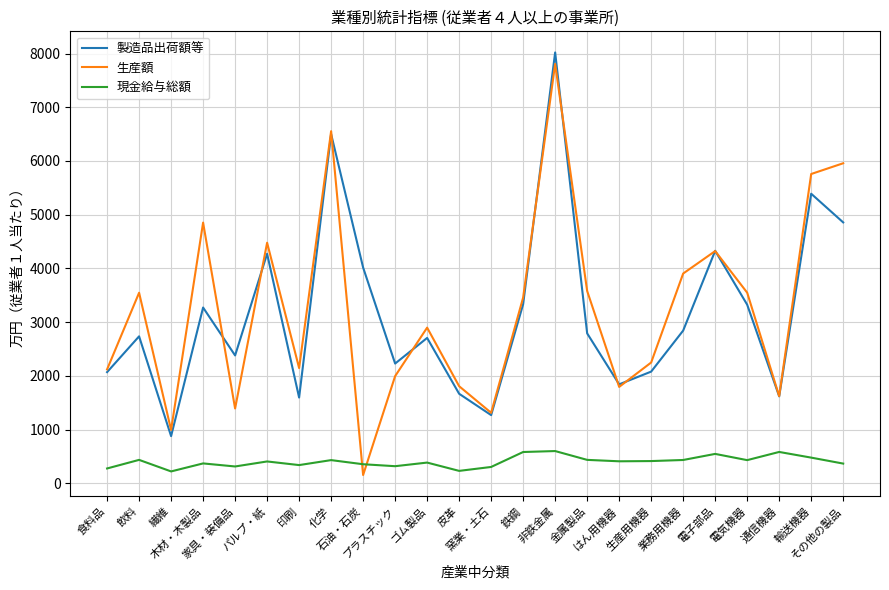

What is the maximum value for 現金給与総額?

599.3